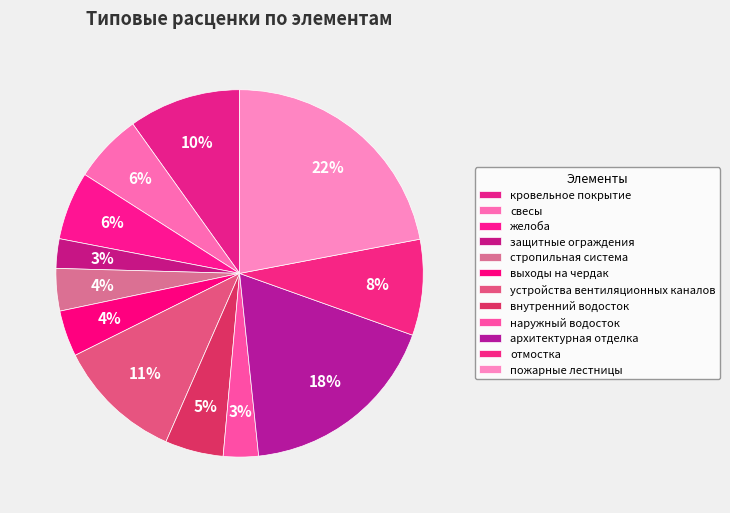

How many segments does this pie chart have?

12